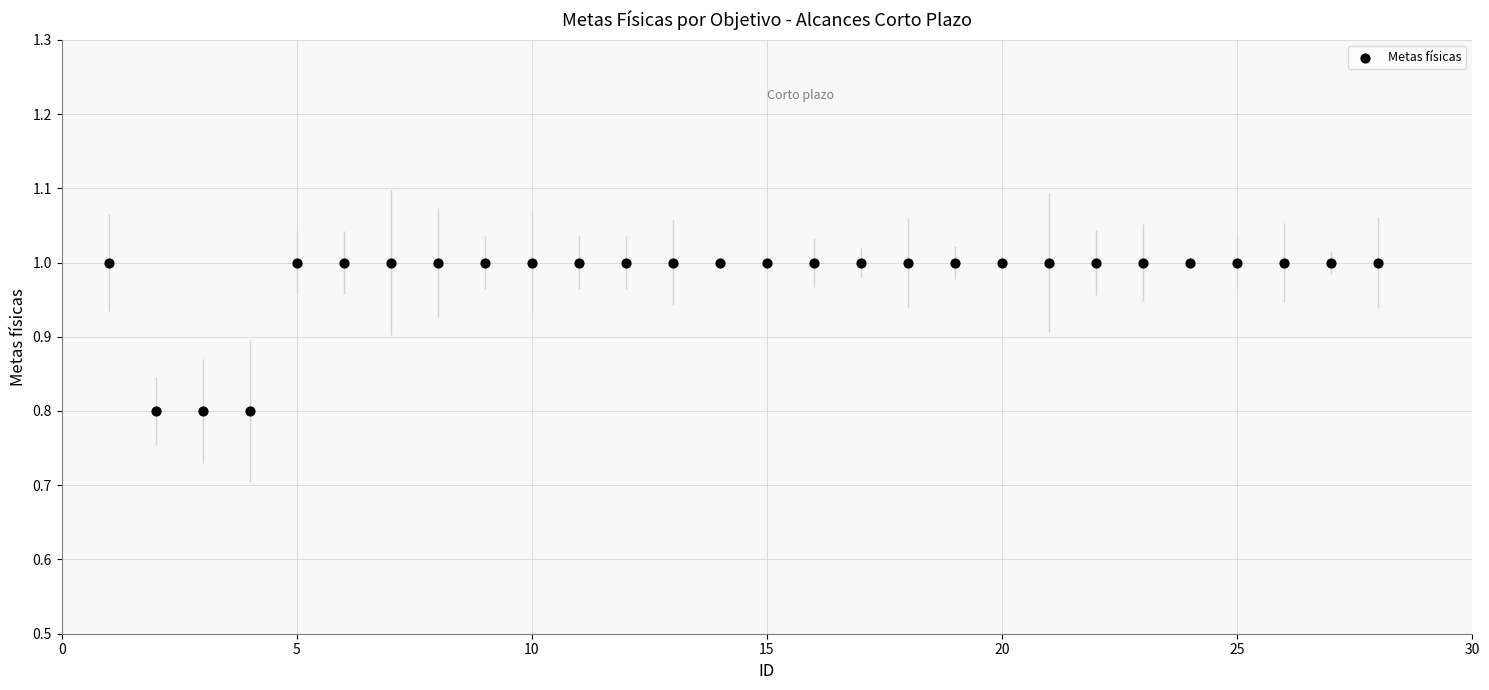

List the coordinates of all points as (X, Y) pairs, reading left to right.

(1.0, 1.0)  (2.0, 0.8)  (3.0, 0.8)  (4.0, 0.8)  (5.0, 1.0)  (6.0, 1.0)  (7.0, 1.0)  (8.0, 1.0)  (9.0, 1.0)  (10.0, 1.0)  (11.0, 1.0)  (12.0, 1.0)  (13.0, 1.0)  (14.0, 1.0)  (15.0, 1.0)  (16.0, 1.0)  (17.0, 1.0)  (18.0, 1.0)  (19.0, 1.0)  (20.0, 1.0)  (21.0, 1.0)  (22.0, 1.0)  (23.0, 1.0)  (24.0, 1.0)  (25.0, 1.0)  (26.0, 1.0)  (27.0, 1.0)  (28.0, 1.0)